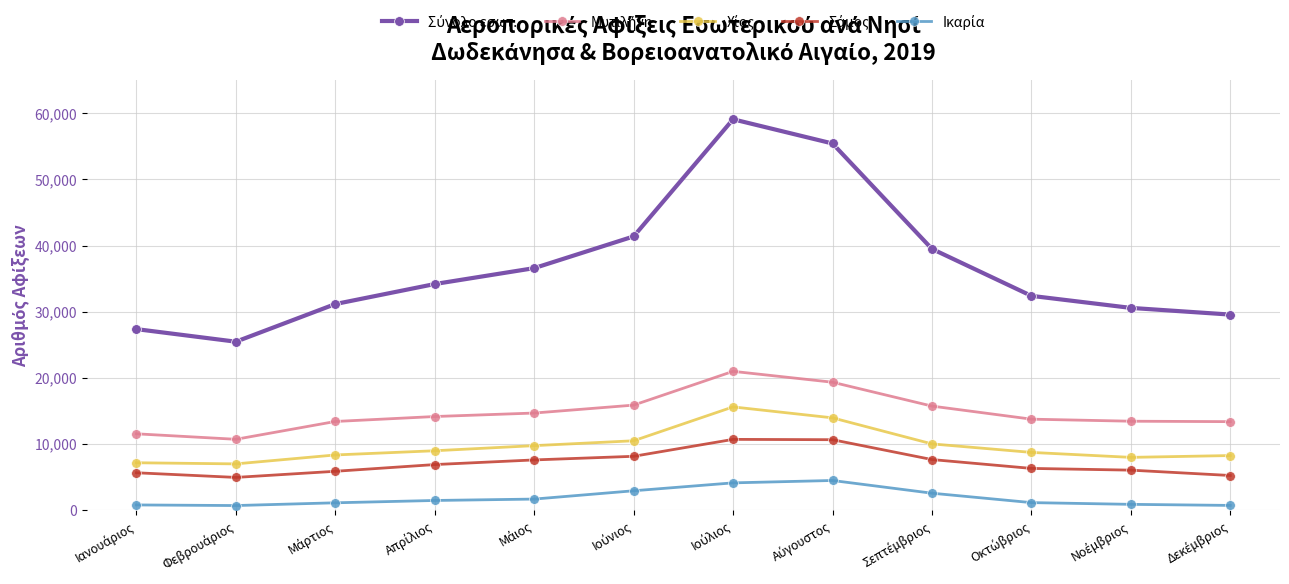

Which has a higher value, Δεκέμβριος or Μάιος?

Μάιος